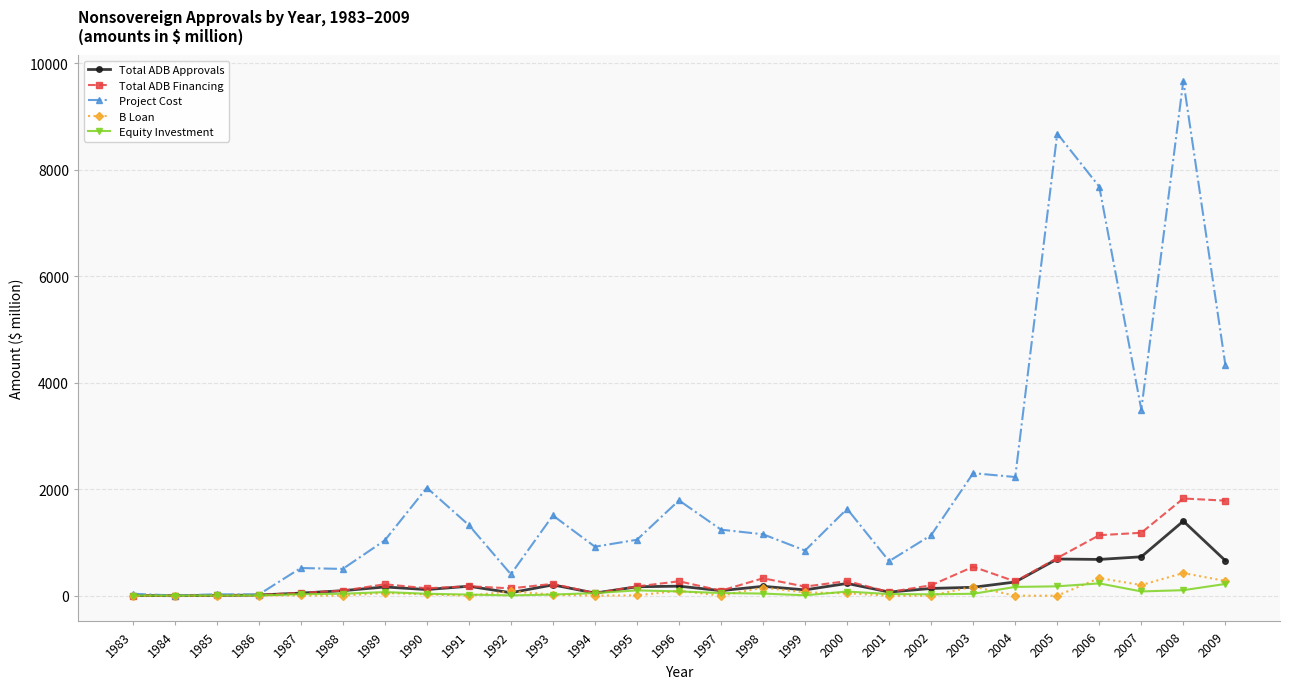

In Total ADB Approvals, how many points are higher than both neighbors (excluding endpoints)?

8